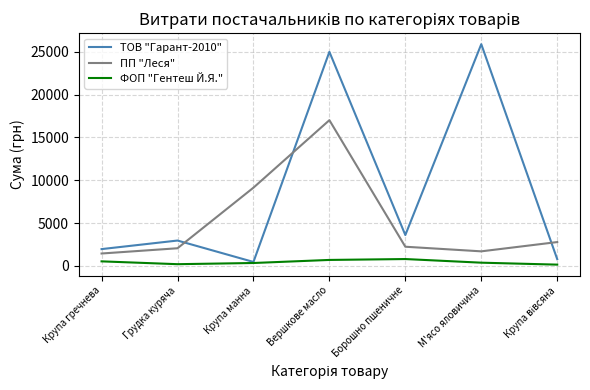

Is it true that ТОВ "Гарант-2010" equals 458.6 at Крупа манна?

True